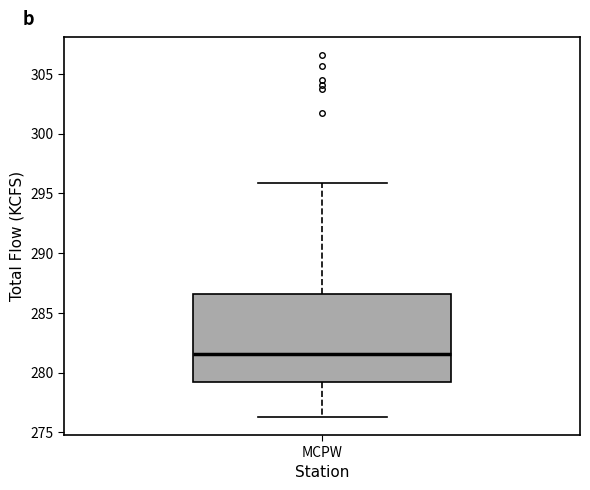

Read this box plot against the y-axis: the position of the median line, the range covered by the box, and the ends of both whiskers. The values are not printed on the chart, so give them approximately, as read against the axis.

median 281.5, box 279.0 to 286.5, whiskers 276.5 to 296.0